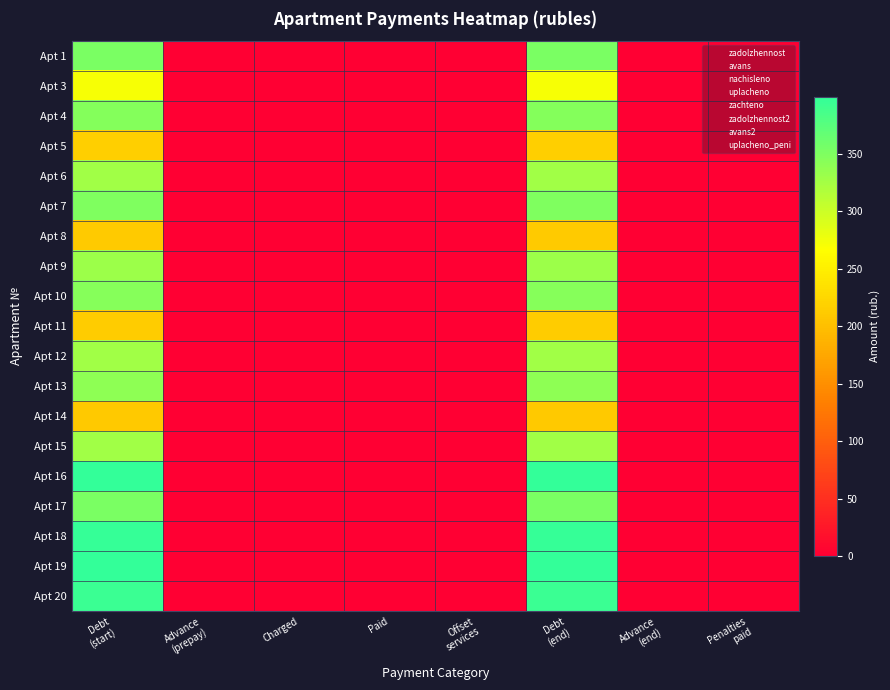

At how many categories does at least one series exceed 224?

2